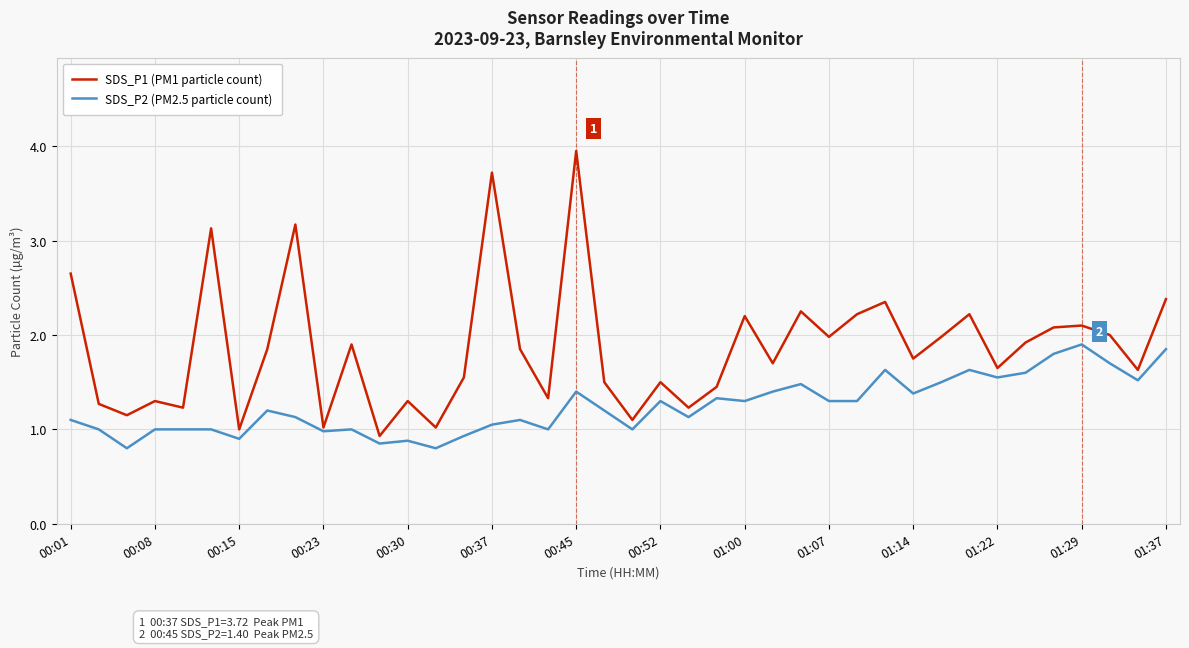

Which series has the largest range (max minus min)?

SDS_P1 (PM1 particle count)